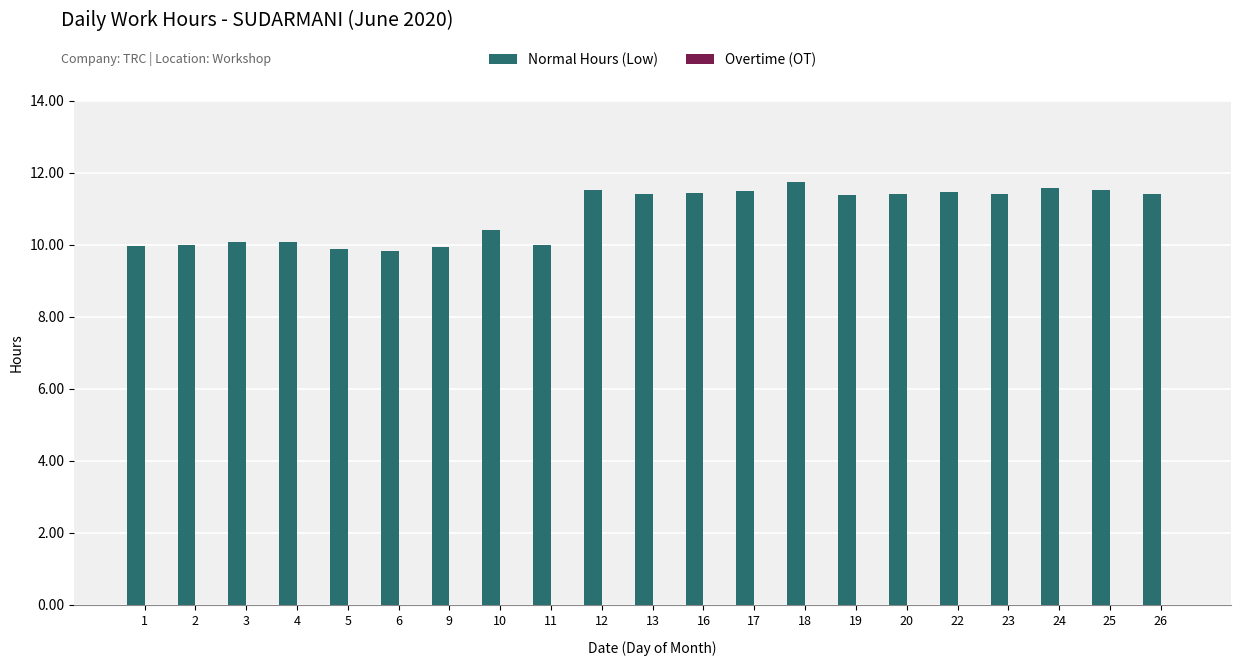

The chart shows a value of 9.9 at 9. True or false?

True